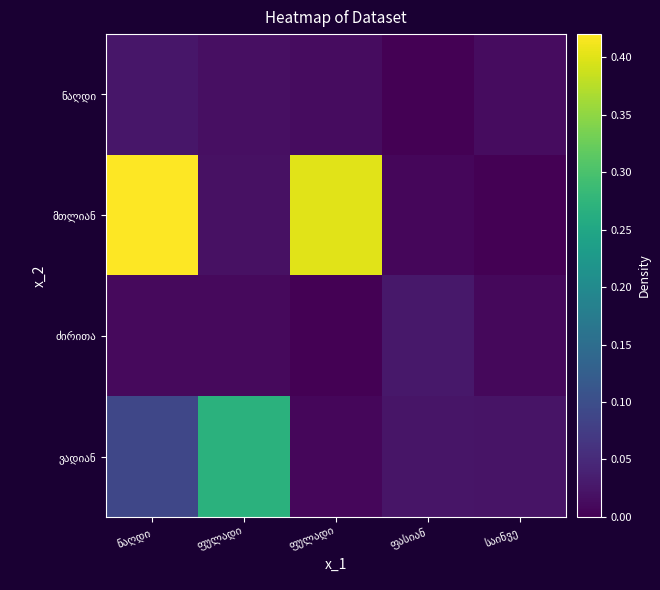

The ძირითა series shows 0.0 at ფულადი. True or false?

True